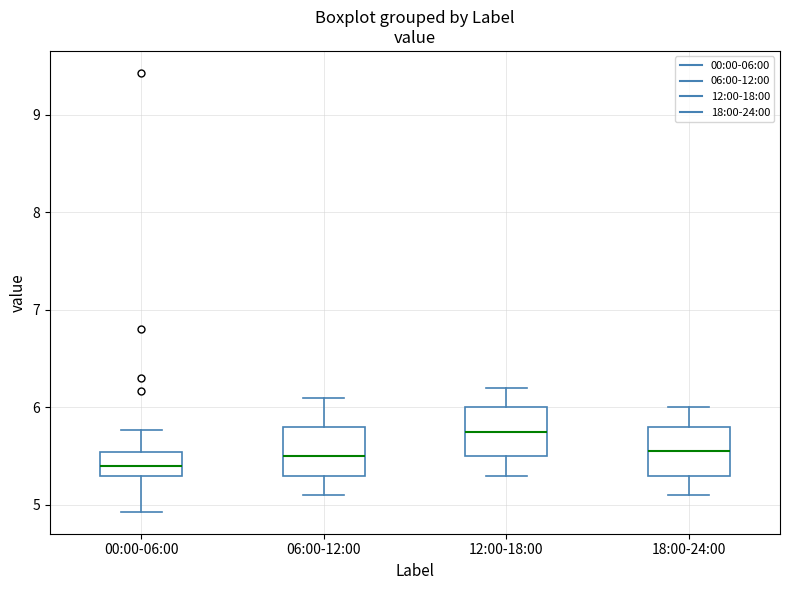

Where is the lower edge of the box for 12:00-18:00 on the y-axis? The values are not printed on the chart, so give them approximately, as read against the axis.

5.5